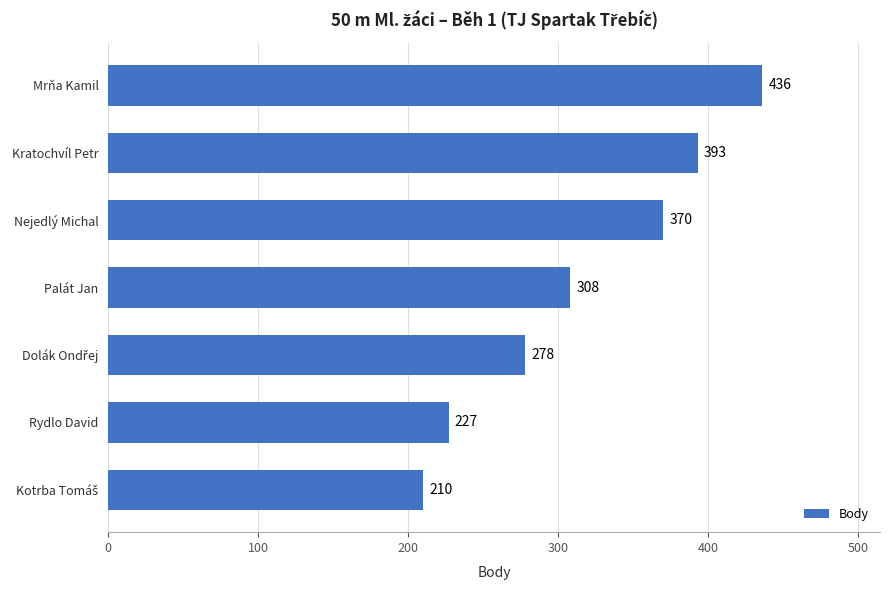

What is the greatest value displayed?

436